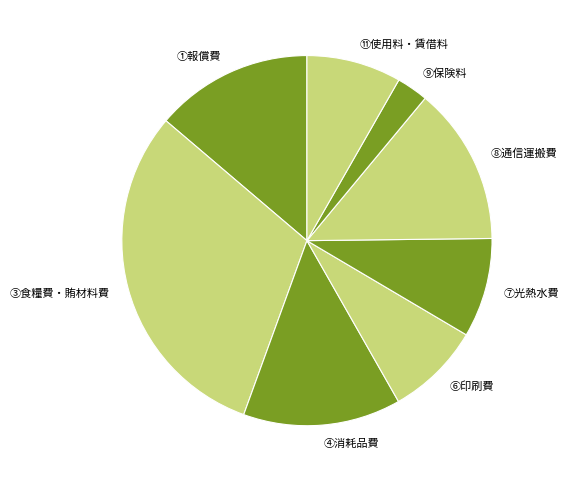

Which category has the biggest portion of the pie?

③食糧費・賄材料費